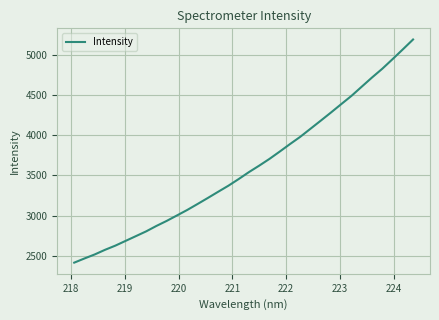

Reading left to right, transcribe all the data shown in this chart.

2413.8	2466.0	2516.2	2573.7	2625.6	2684.9	2744.0	2803.5	2871.3	2934.0	3001.9	3070.3	3144.2	3219.4	3296.1	3371.8	3454.7	3541.3	3621.8	3705.8	3797.1	3890.5	3981.0	4081.6	4182.5	4284.4	4388.7	4492.0	4606.5	4720.5	4829.4	4948.6	5070.3	5193.7